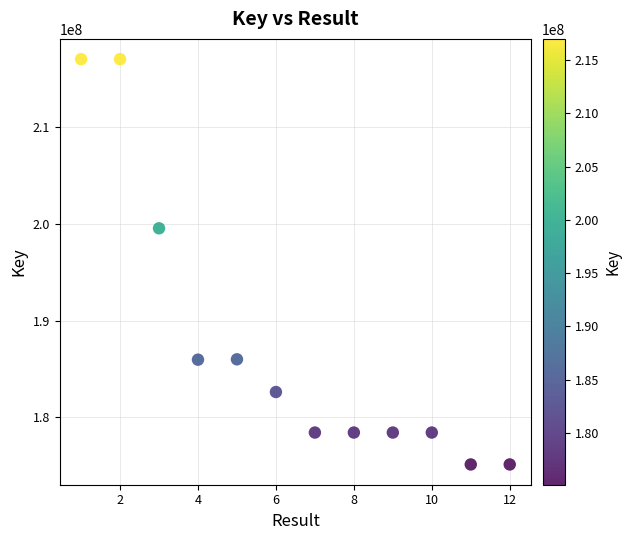

What is the average X value?

6